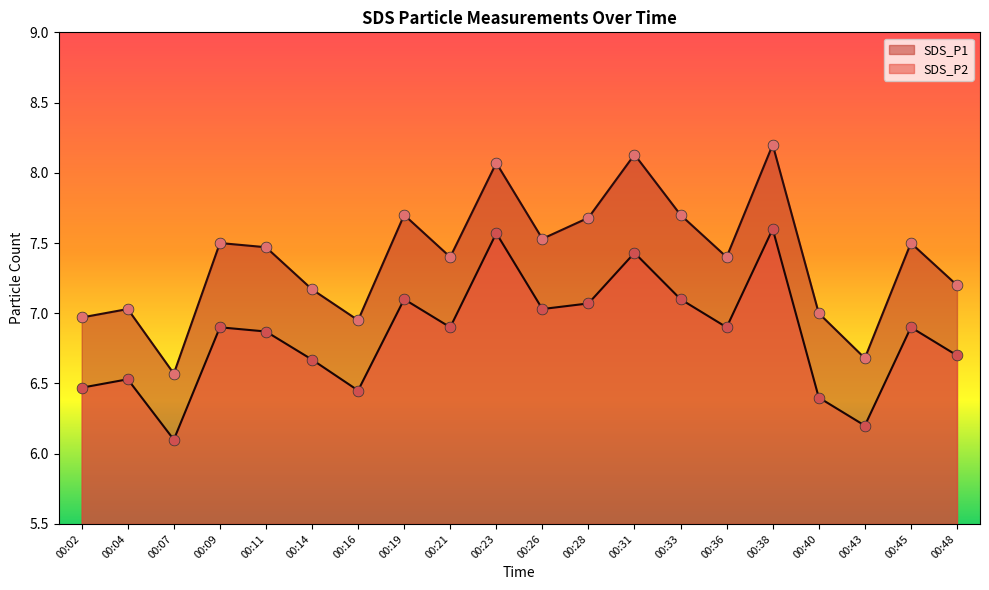

What are all the series names shown in the legend?

SDS_P1, SDS_P2